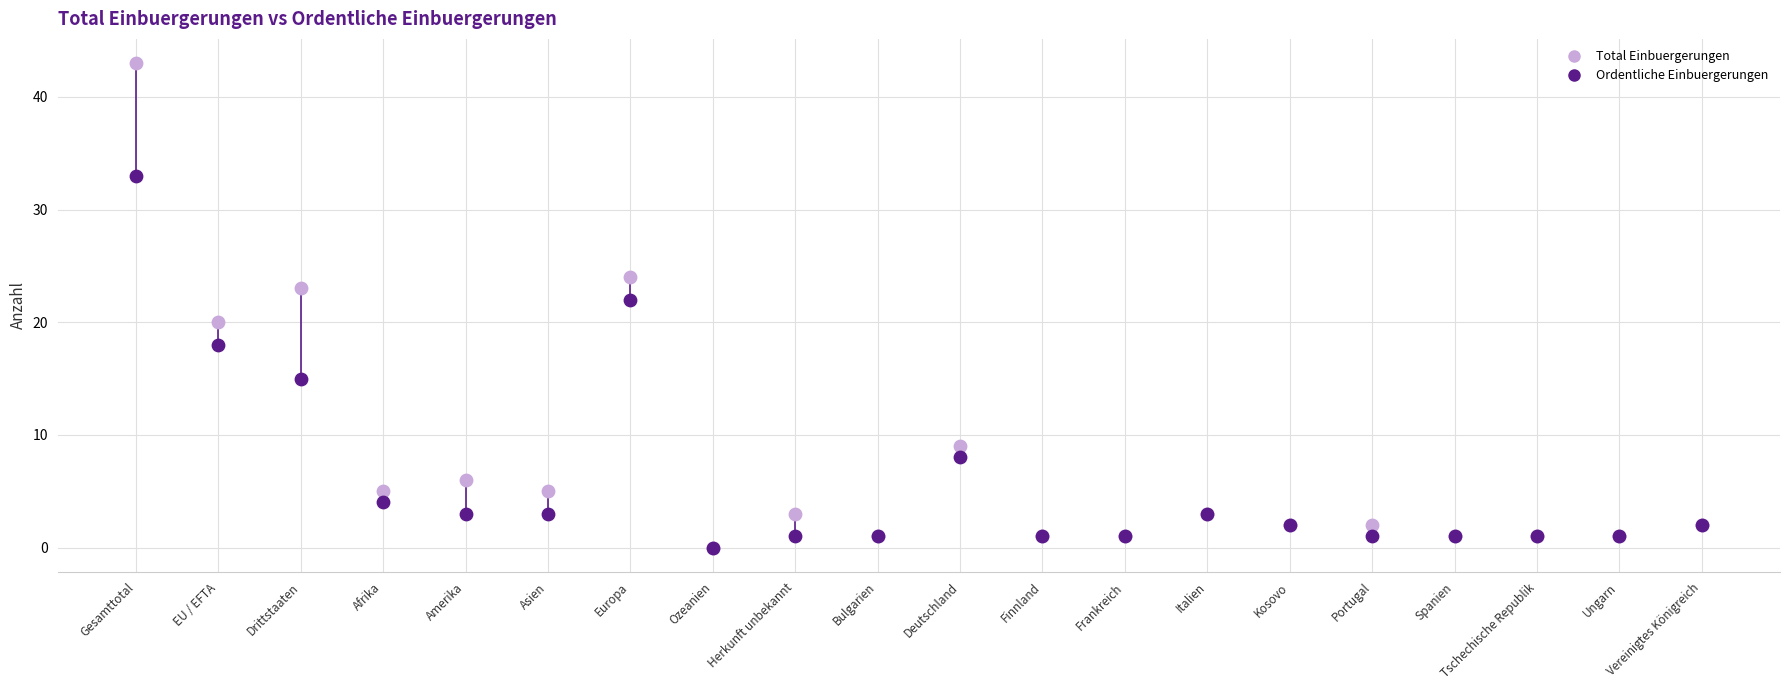

In the Ordentliche Einbuergerungen series, what Y value is closest to 16?

15